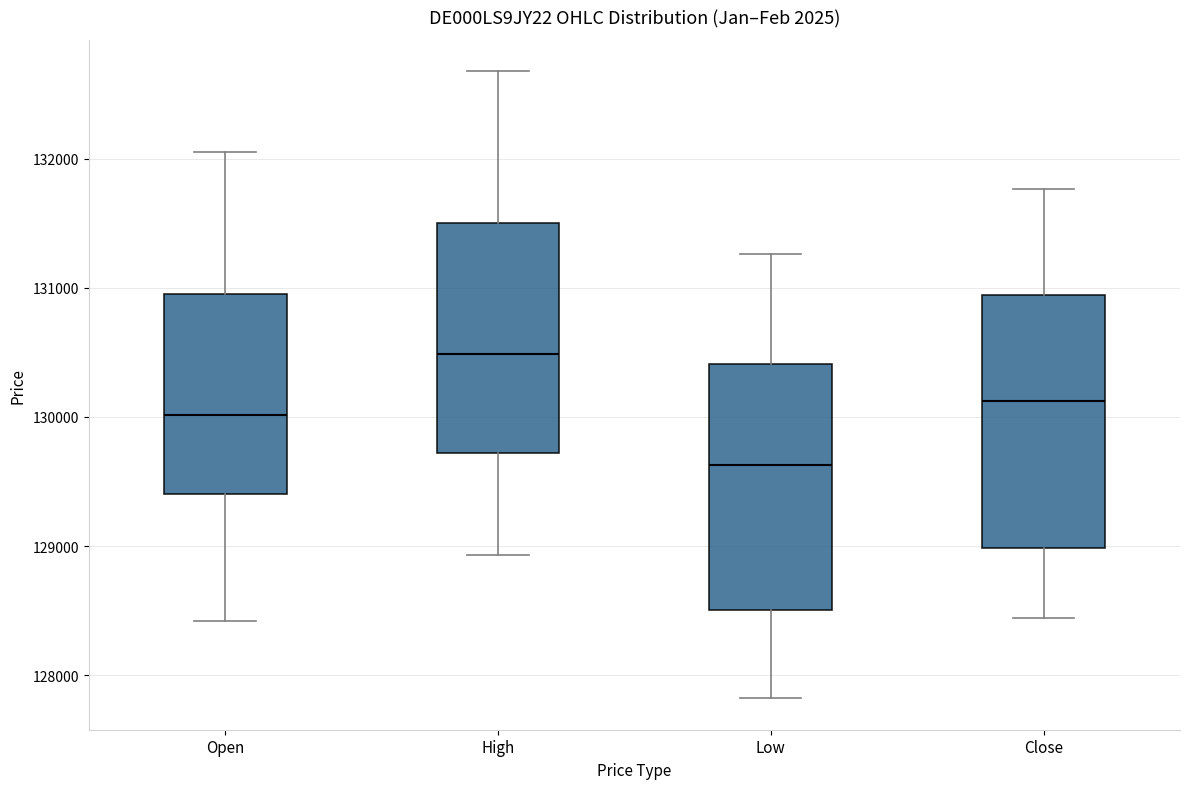

Where is the lower edge of the box for Low on the y-axis? The values are not printed on the chart, so give them approximately, as read against the axis.

128500